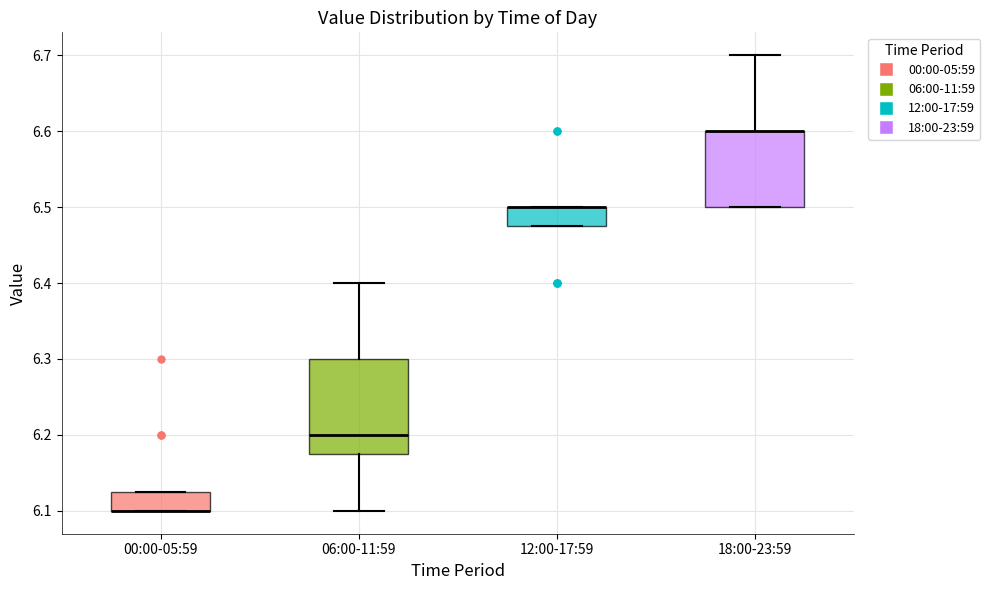

Where is the lower edge of the box for 12:00-17:59 on the y-axis? The values are not printed on the chart, so give them approximately, as read against the axis.

6.48